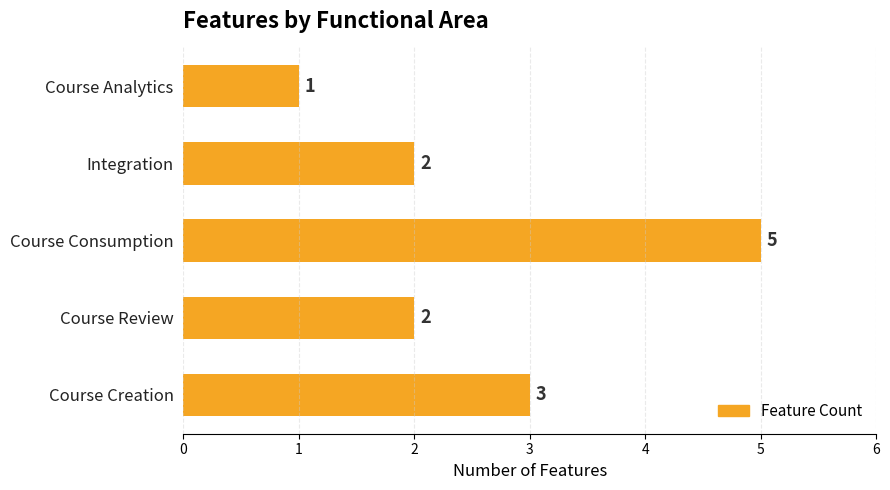

Between Course Analytics and Course Consumption, which is larger?

Course Consumption